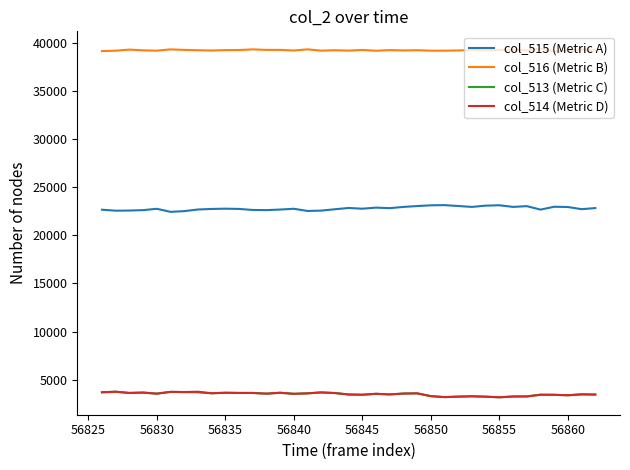

Which series has the largest total across all categories?

col_516 (Metric B)